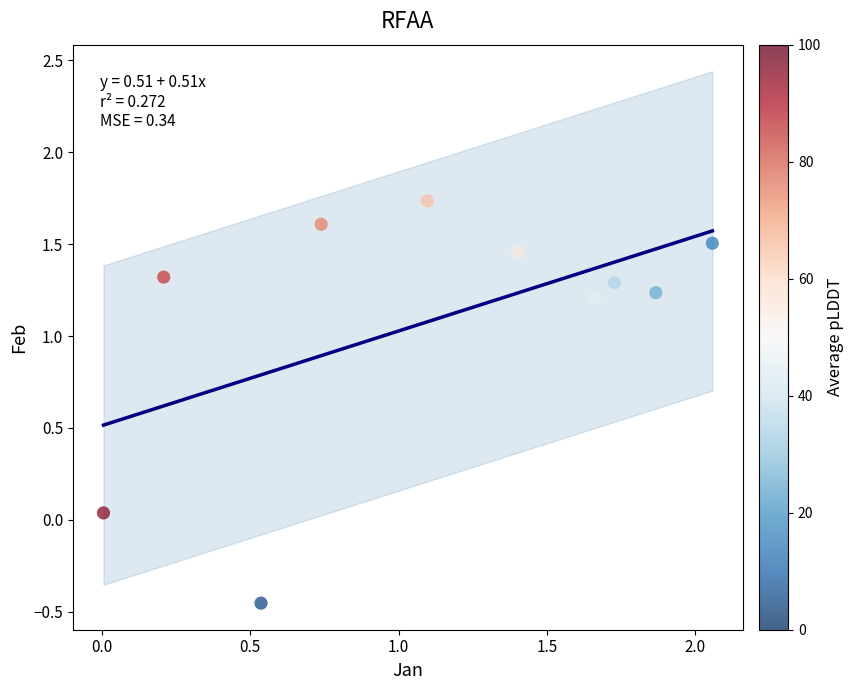

What is the average X value?

1.1